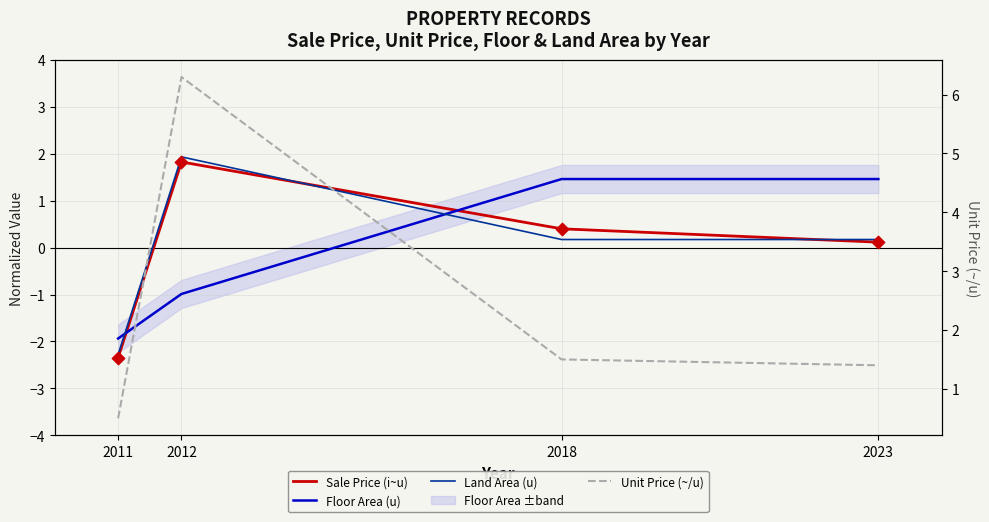

What are all the series names shown in the legend?

Sale Price (i~u), Floor Area (u), Land Area (u), Unit Price (~/u)